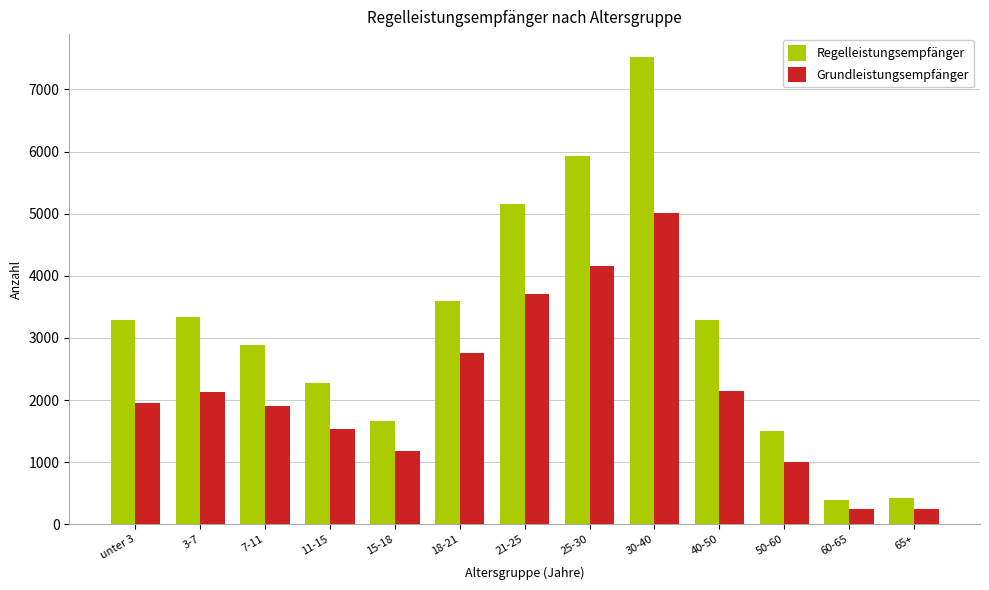

What is the label of the 4th bar from the left?

11-15